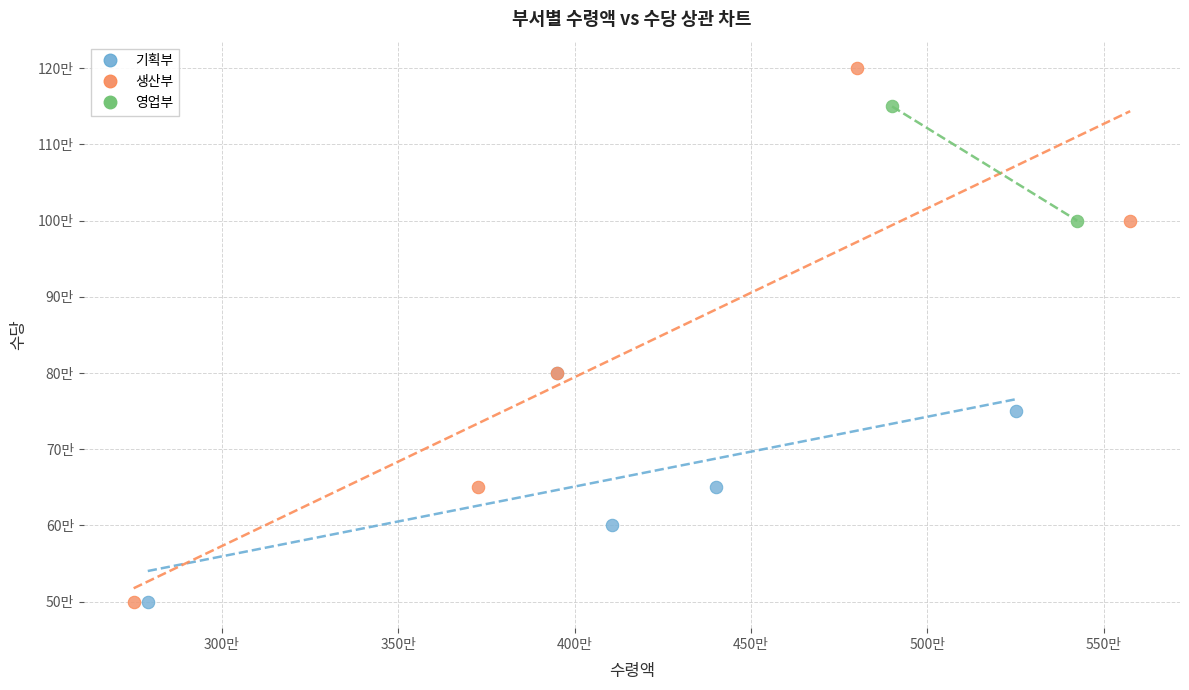

Which series reaches the maximum Y coordinate?

생산부